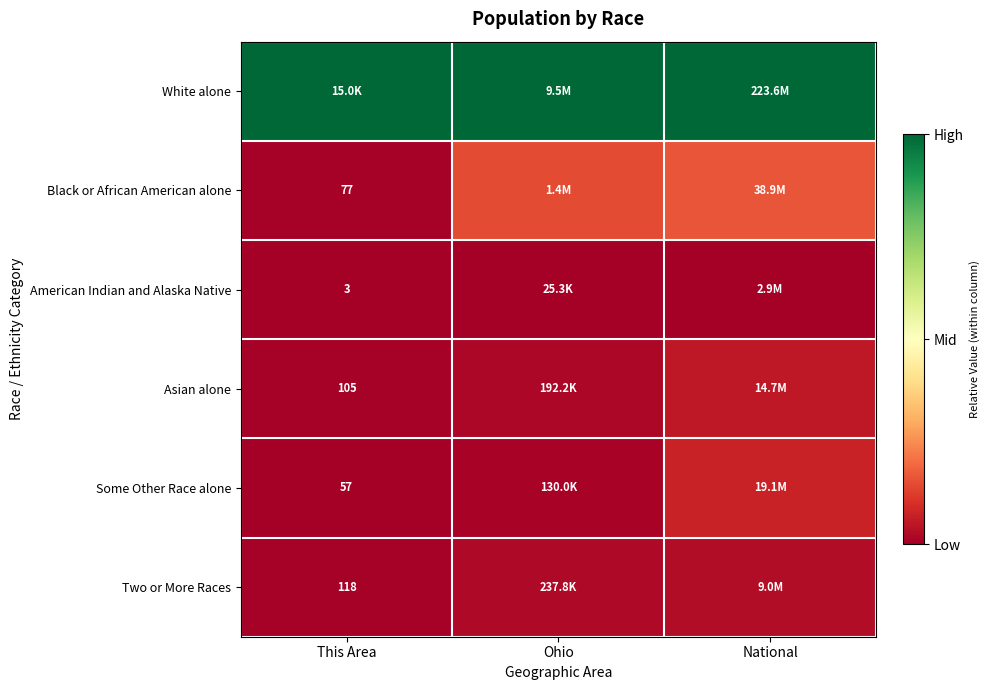

At which category does the chart reach its minimum across all series?

This Area